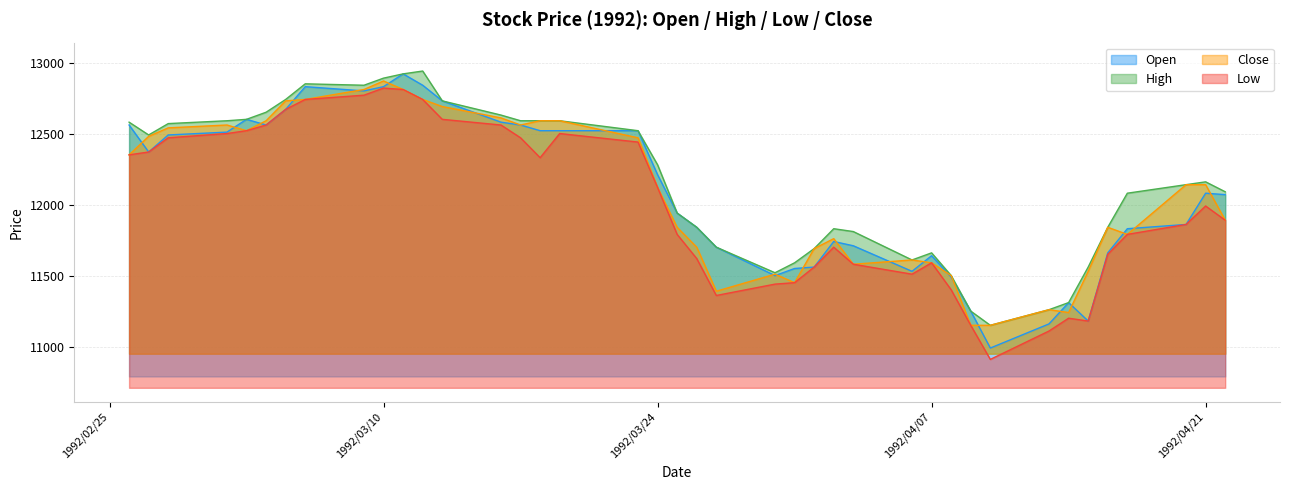

What is the maximum value for Low?

12820